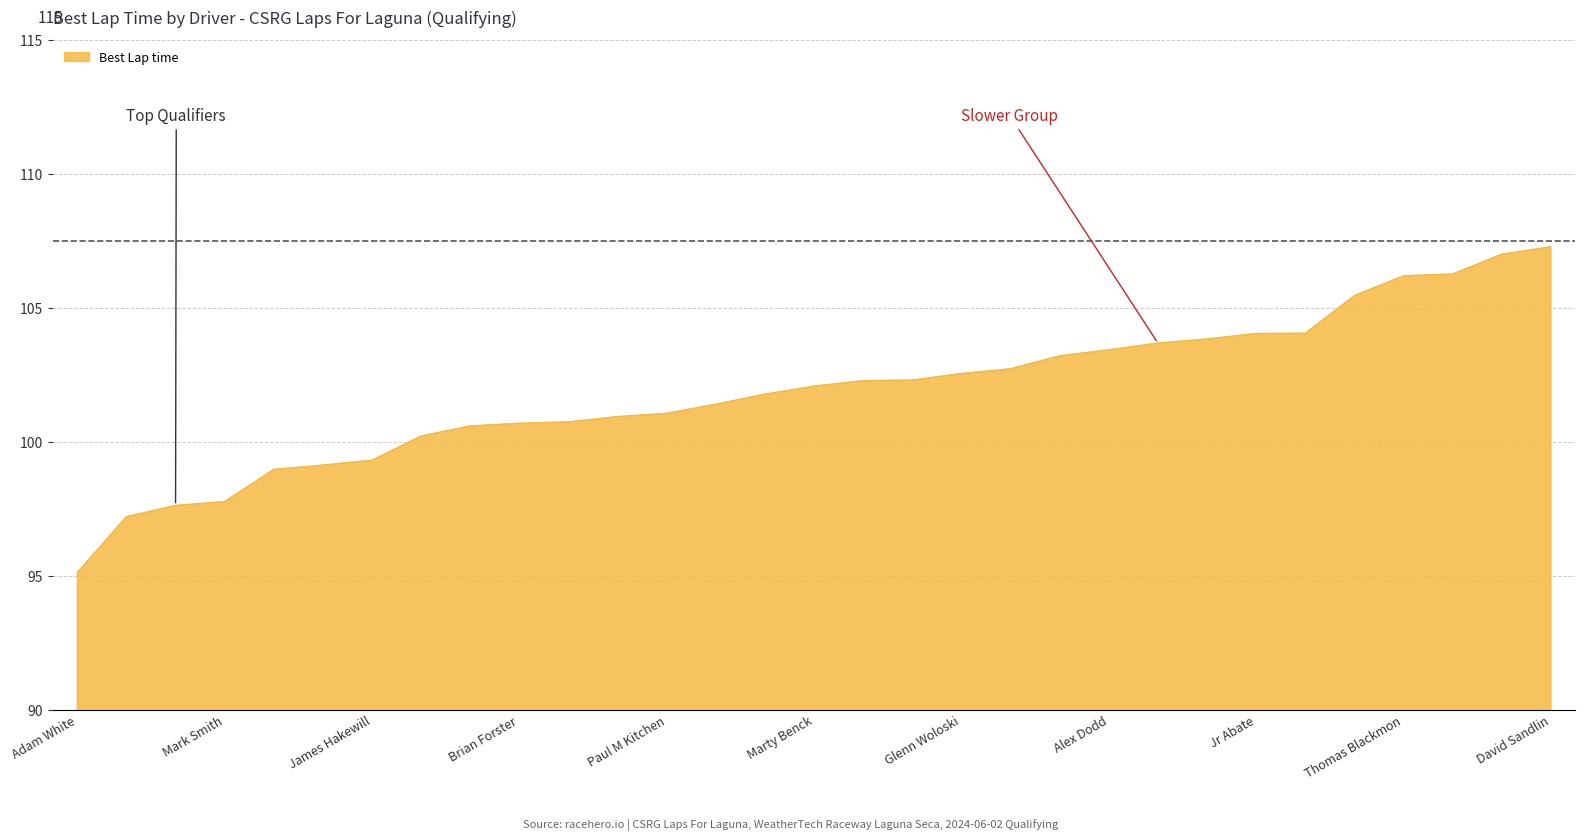

What is the greatest value displayed?

107.3